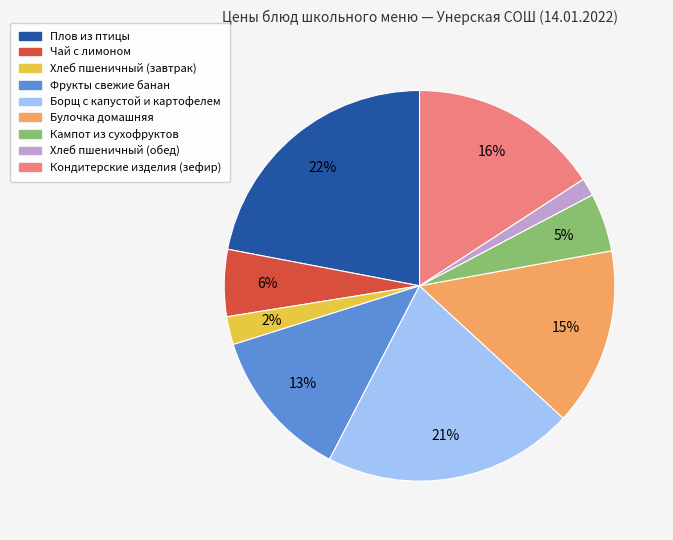

Which slice is the largest?

Плов из птицы